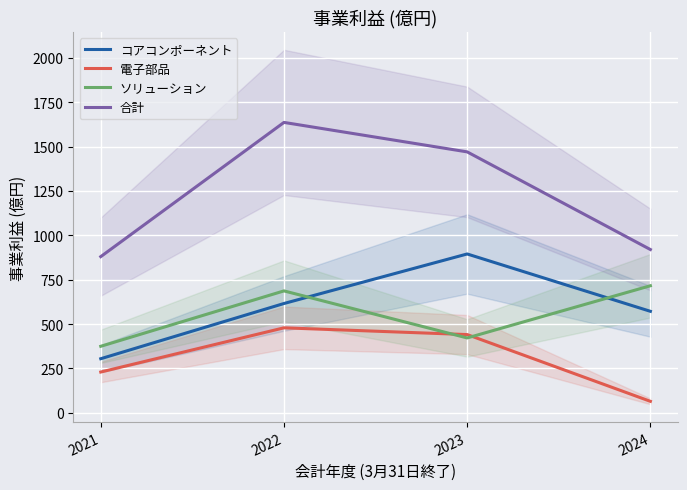

Which category has the highest value in the ソリューション series?

2024